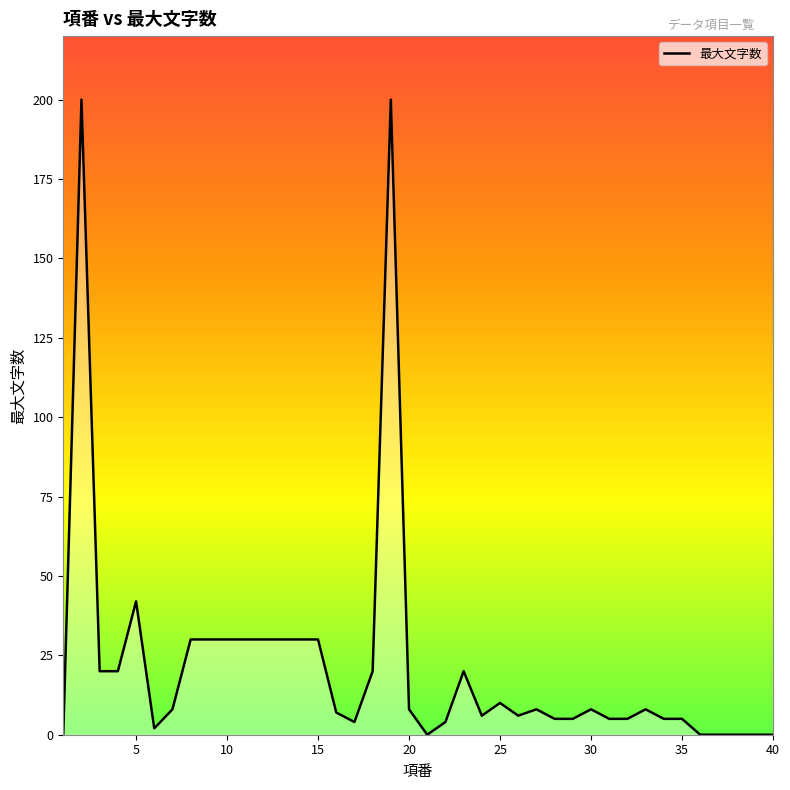

What is the maximum value shown in the chart?

200